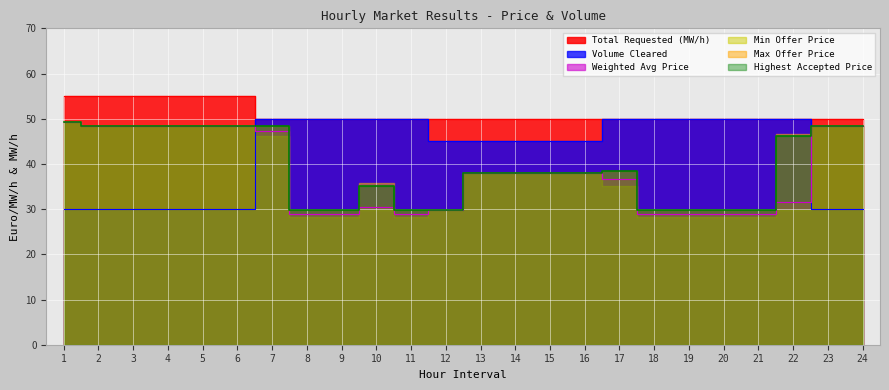

Is it true that Weighted Avg Price equals 48.4 at 4?

True